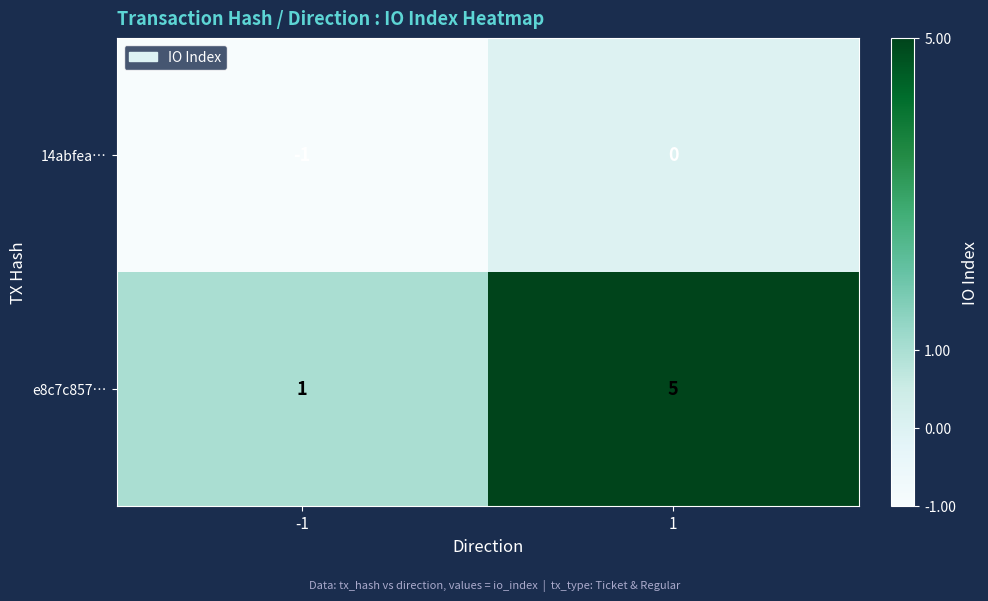

Is the value of e8c7c857… at 1 greater than the value of 14abfea… at -1?

Yes